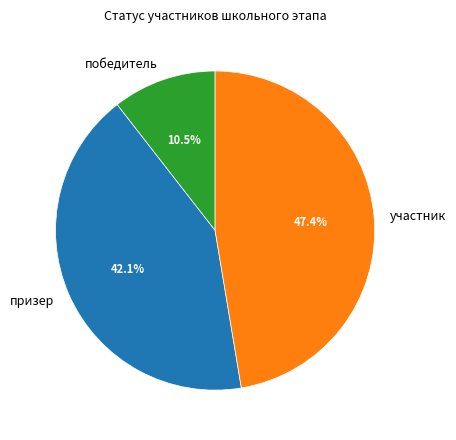

What is the ratio of the value at призер to the value at победитель?

4.0